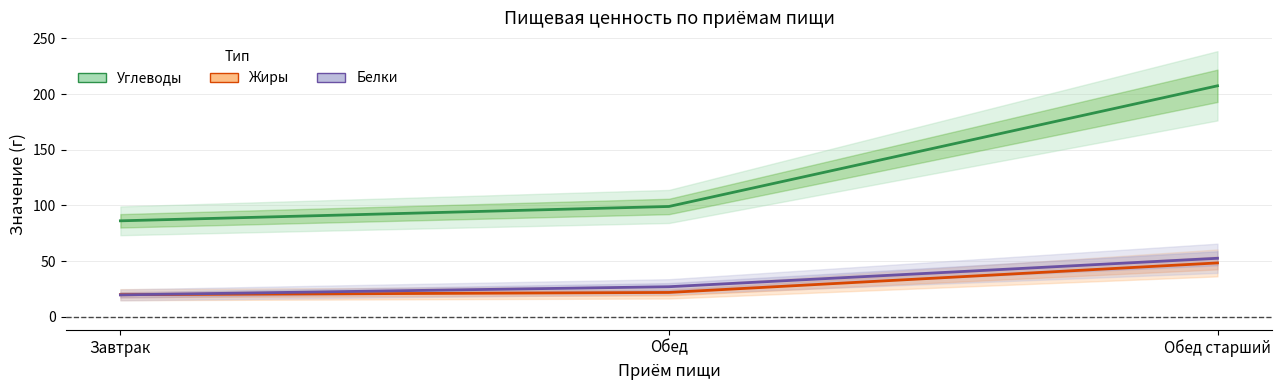

How many distinct data groups are displayed?

3